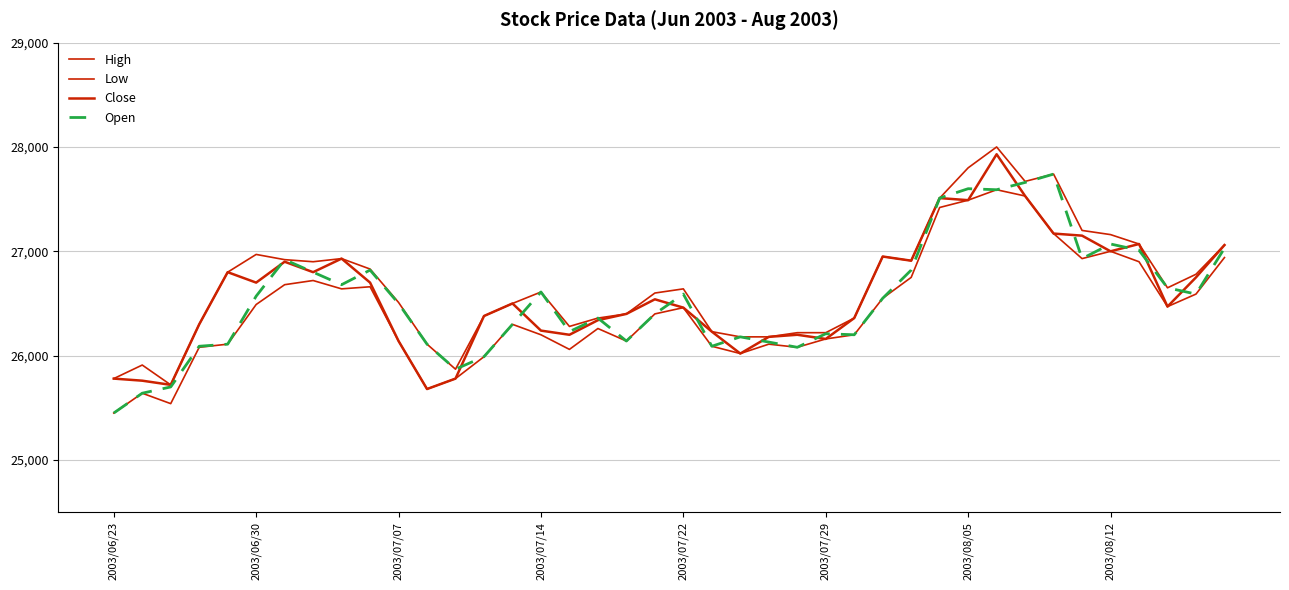

Where is the first local minimum for Open?

8